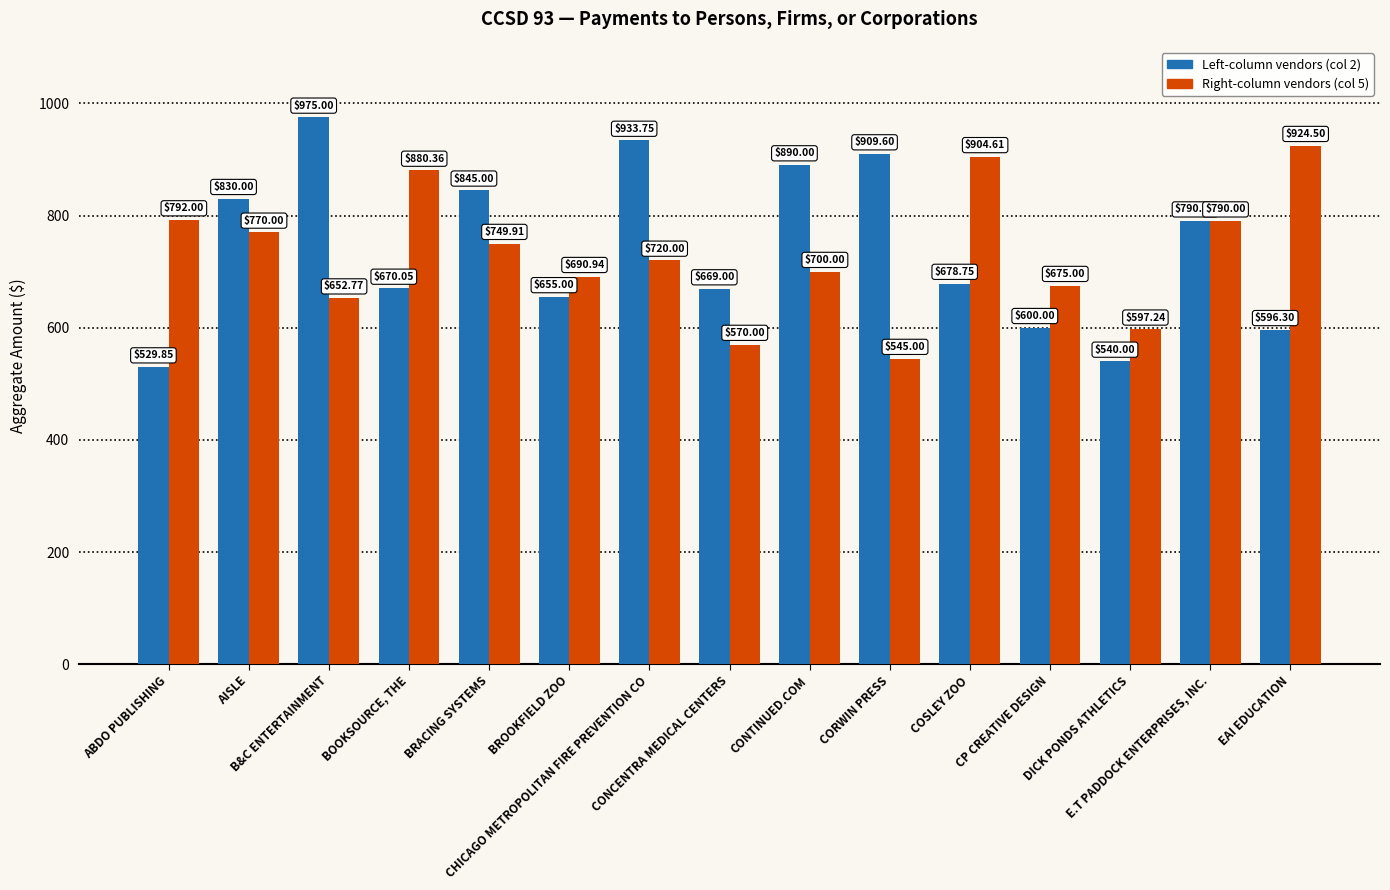

What is the total value across all series at E.T PADDOCK ENTERPRISES, INC.?

1580.0